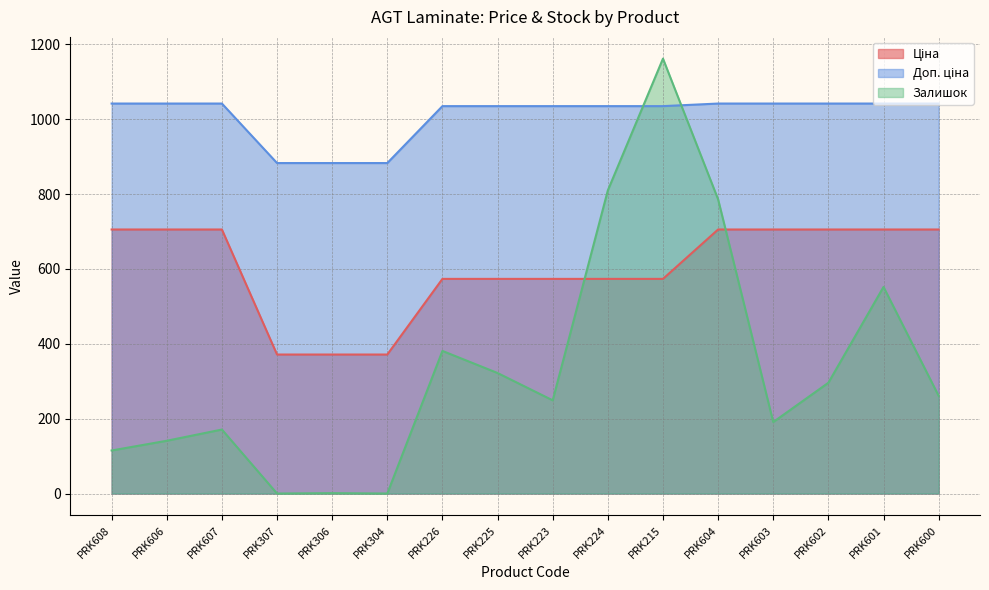

What is the maximum value for Ціна?

705.5